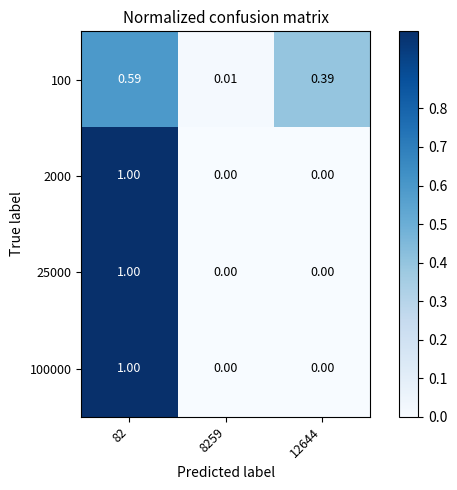

Is the value of 25000 at 8259 greater than the value of 2000 at 82?

No